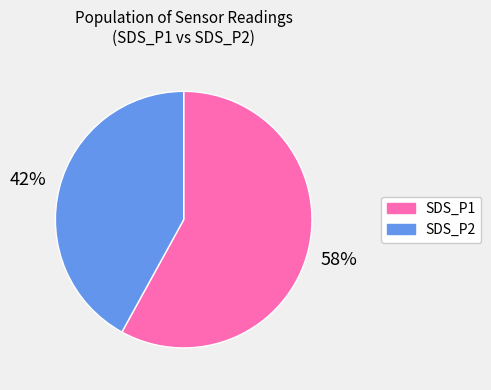

What percentage is the SDS_P2 slice, to the nearest percent?

42%